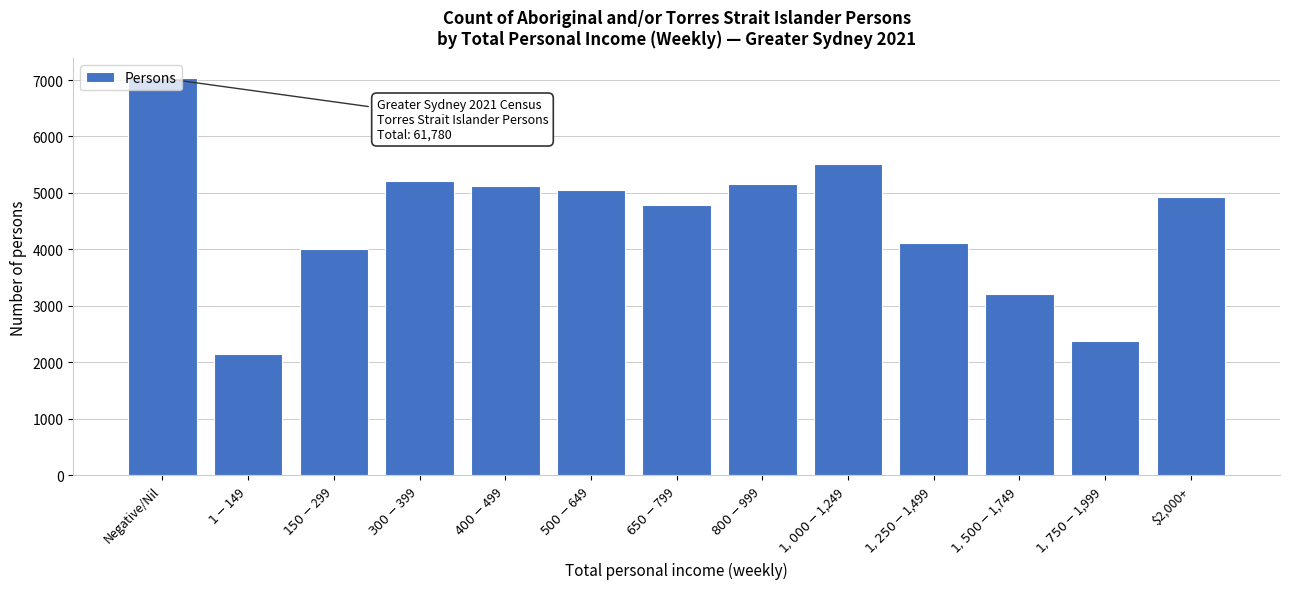

At which category does the chart reach its peak across all series?

Negative/Nil